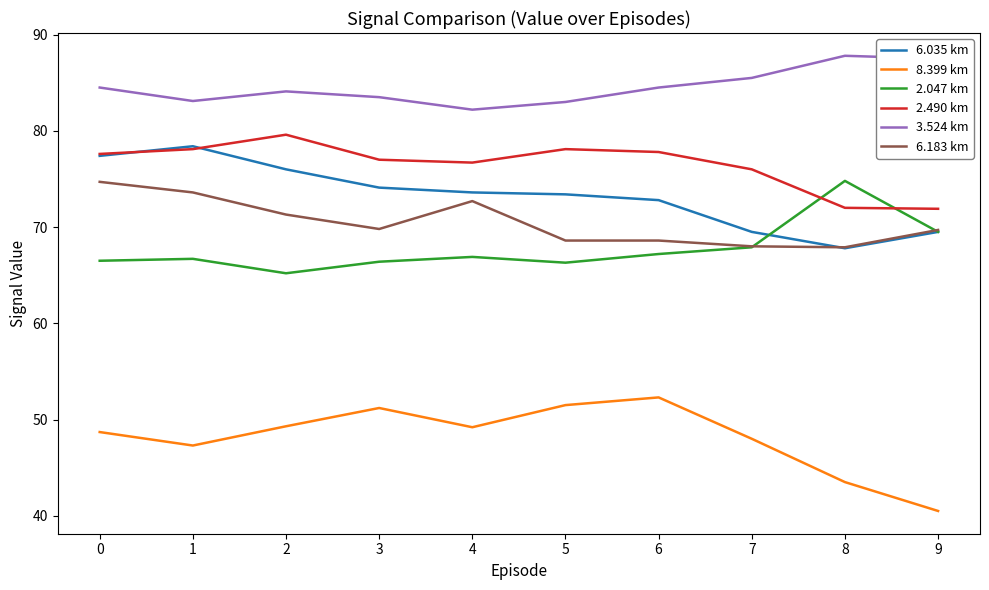

At which label is 6.183 km closest to 71?

2